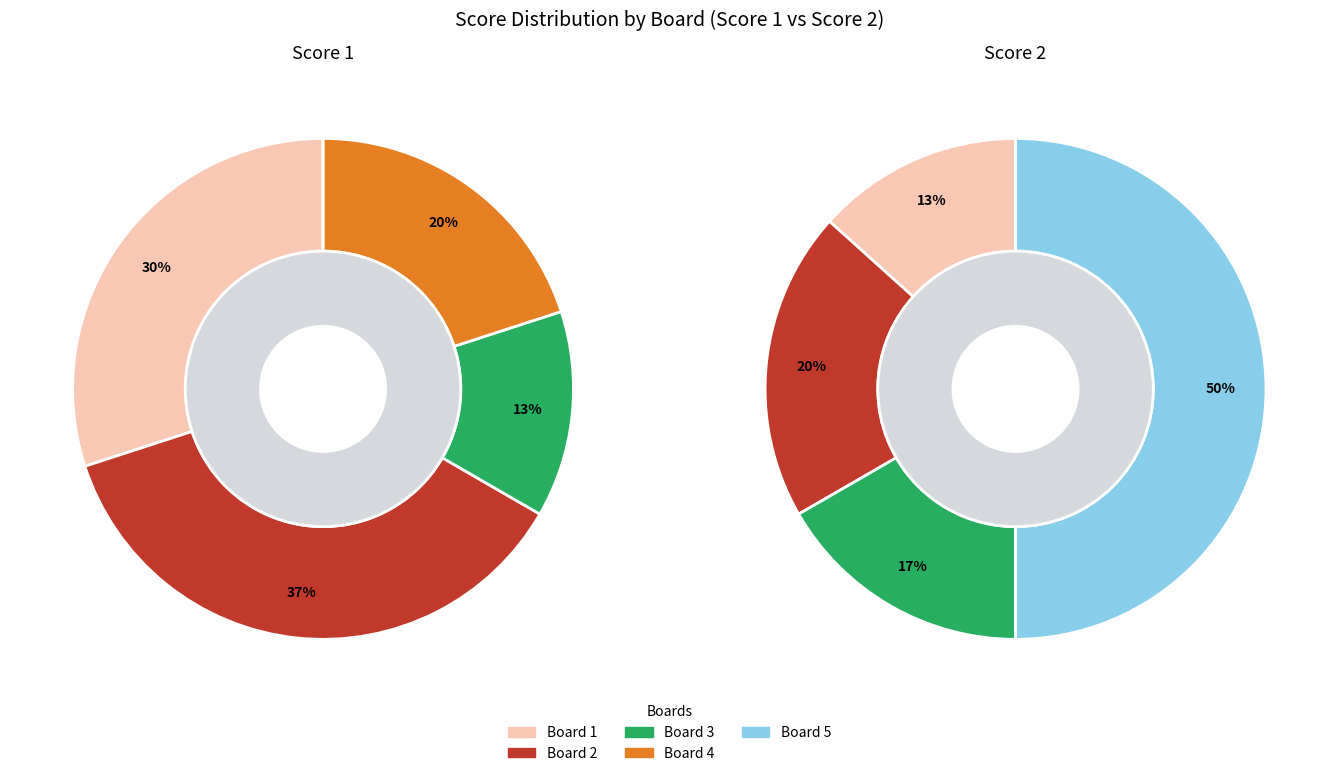

How many slices are in this pie chart?

5